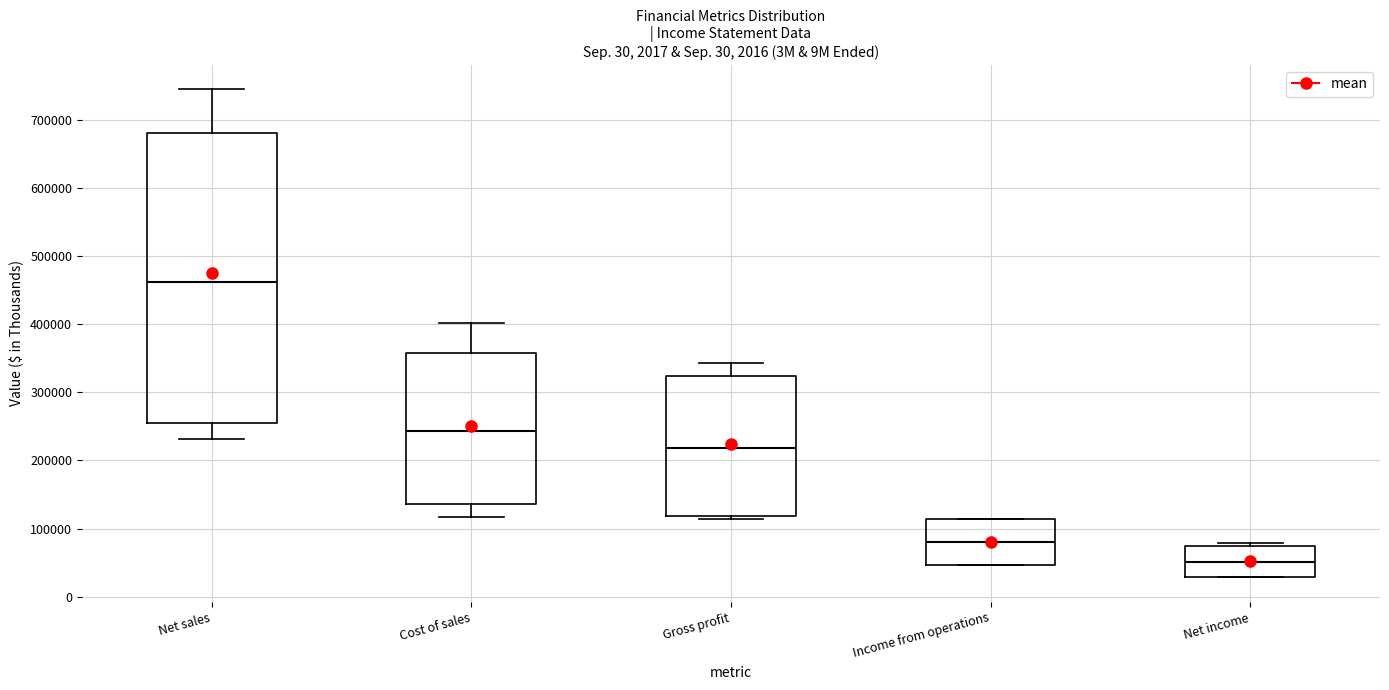

Which box is the tallest, from its lower edge to its upper edge?

Net sales